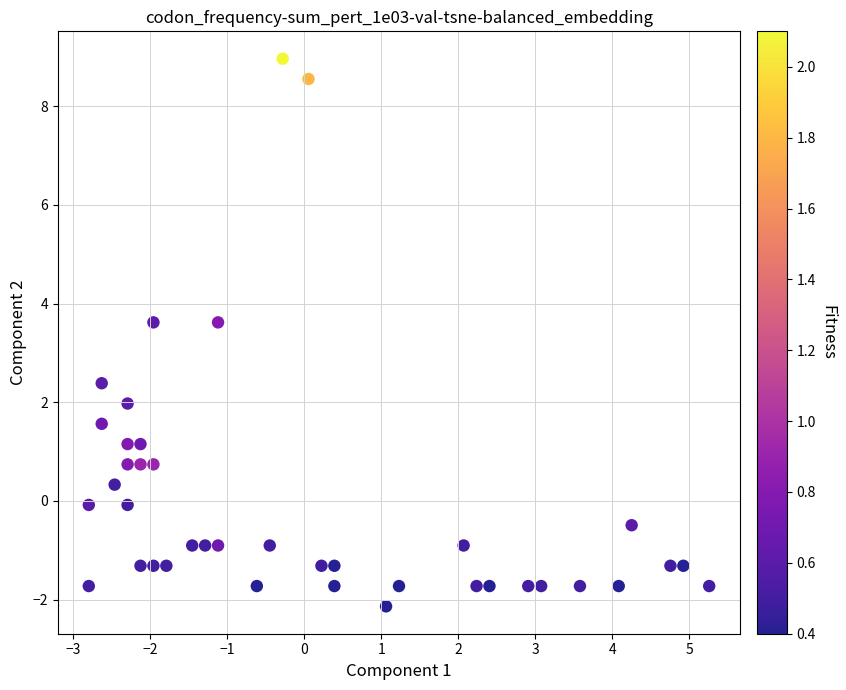

What is the range of Y values (max minus min)?

11.1